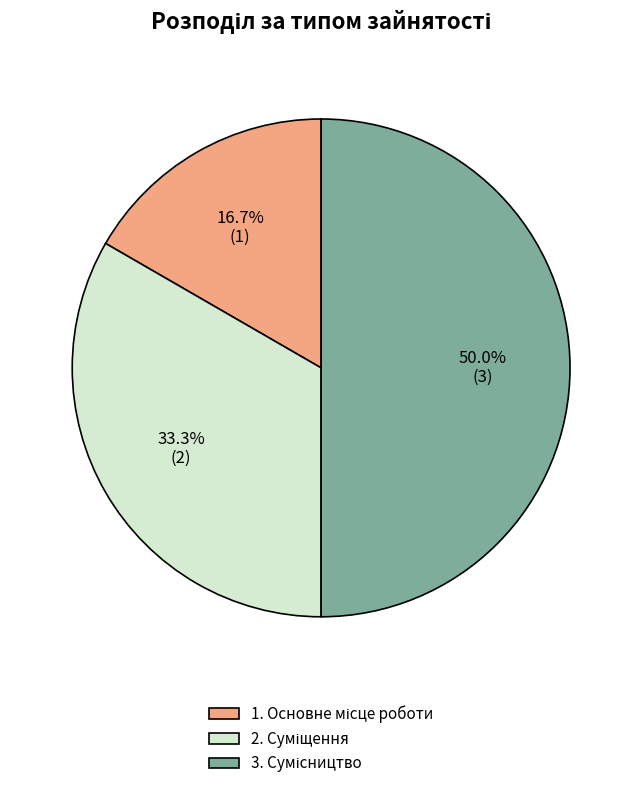

How many segments does this pie chart have?

3